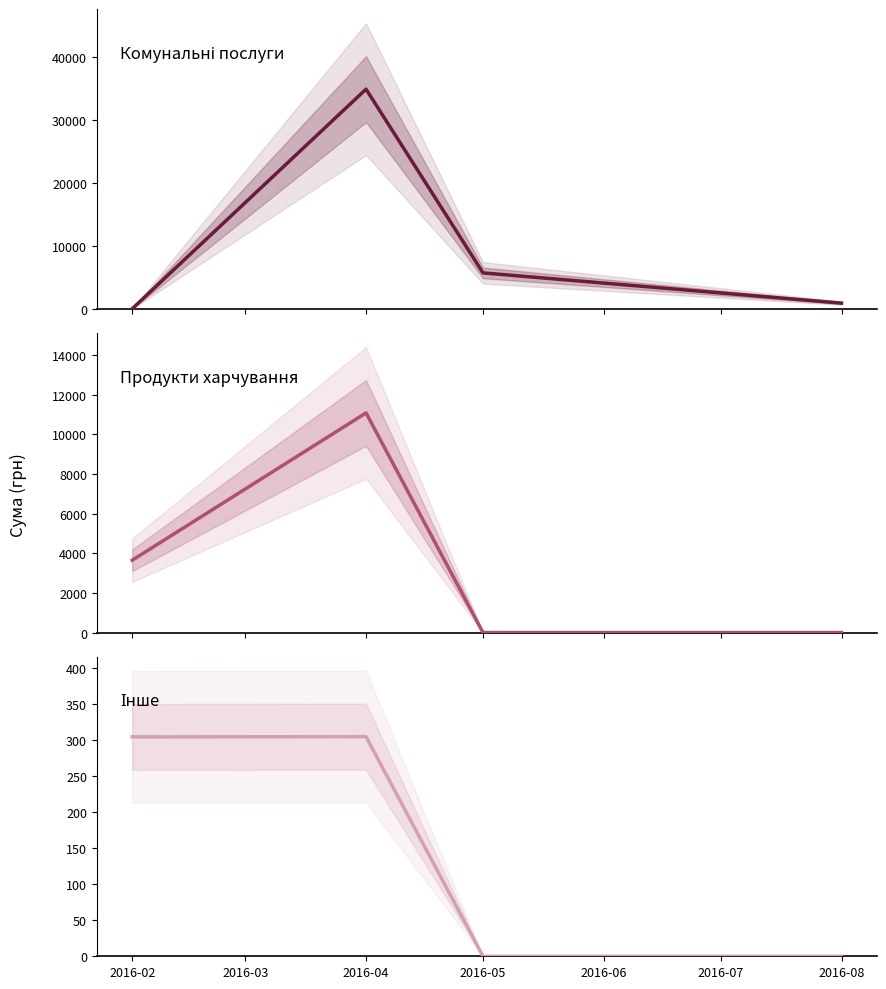

What are all the series names shown in the legend?

Комунальні послуги, Продукти харчування, Інше